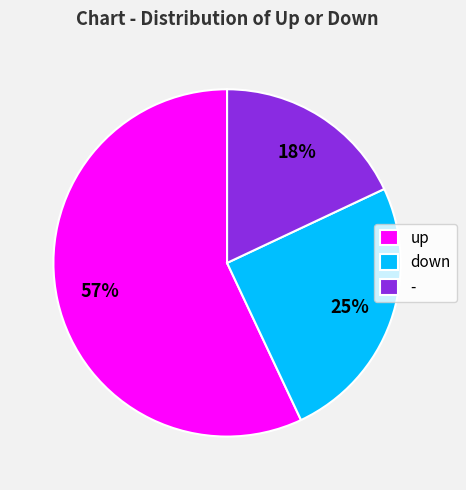

Combined, do - and up account for over 50%?

Yes